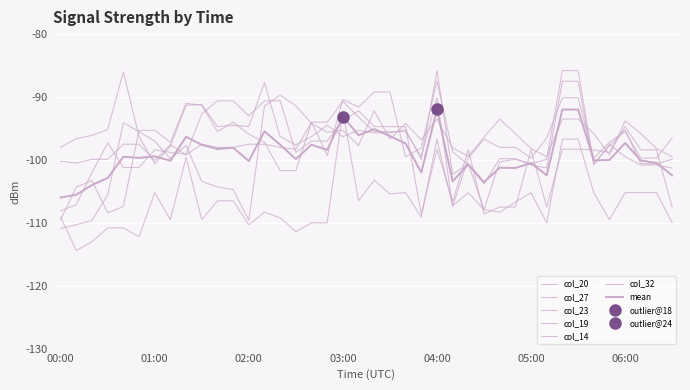

True or false: col_14 has more than 1 points higher than both neighbors.

True